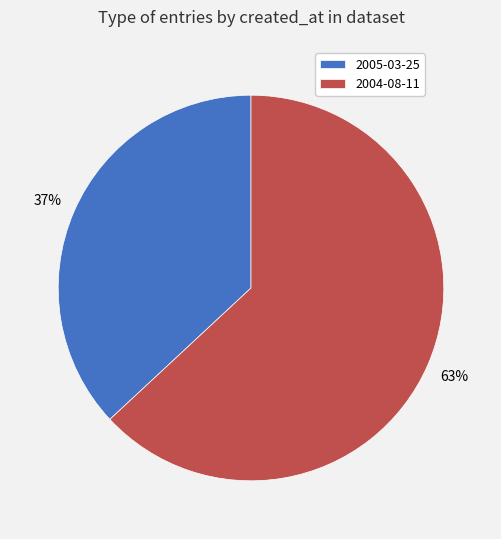

Do 2004-08-11 and 2005-03-25 together represent more than half of the pie?

Yes